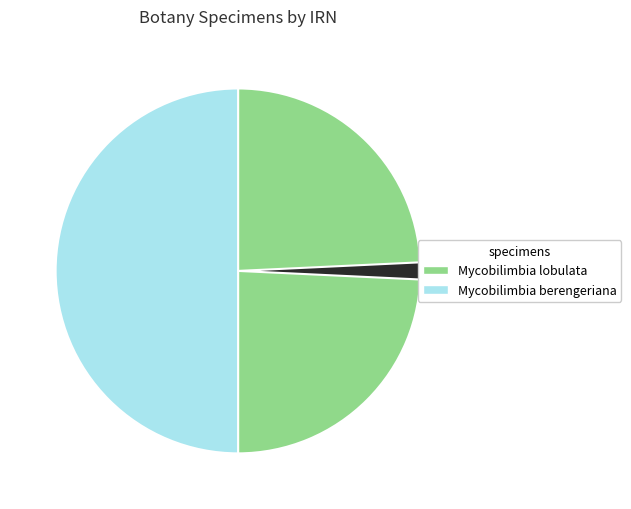

Is there any slice that represents more than half of the pie?

No